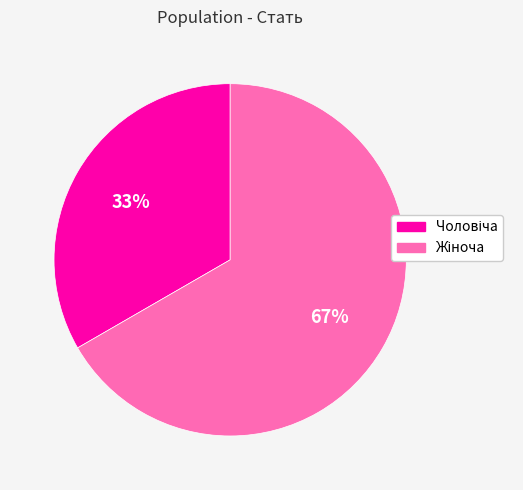

Is there any slice that represents more than half of the pie?

Yes